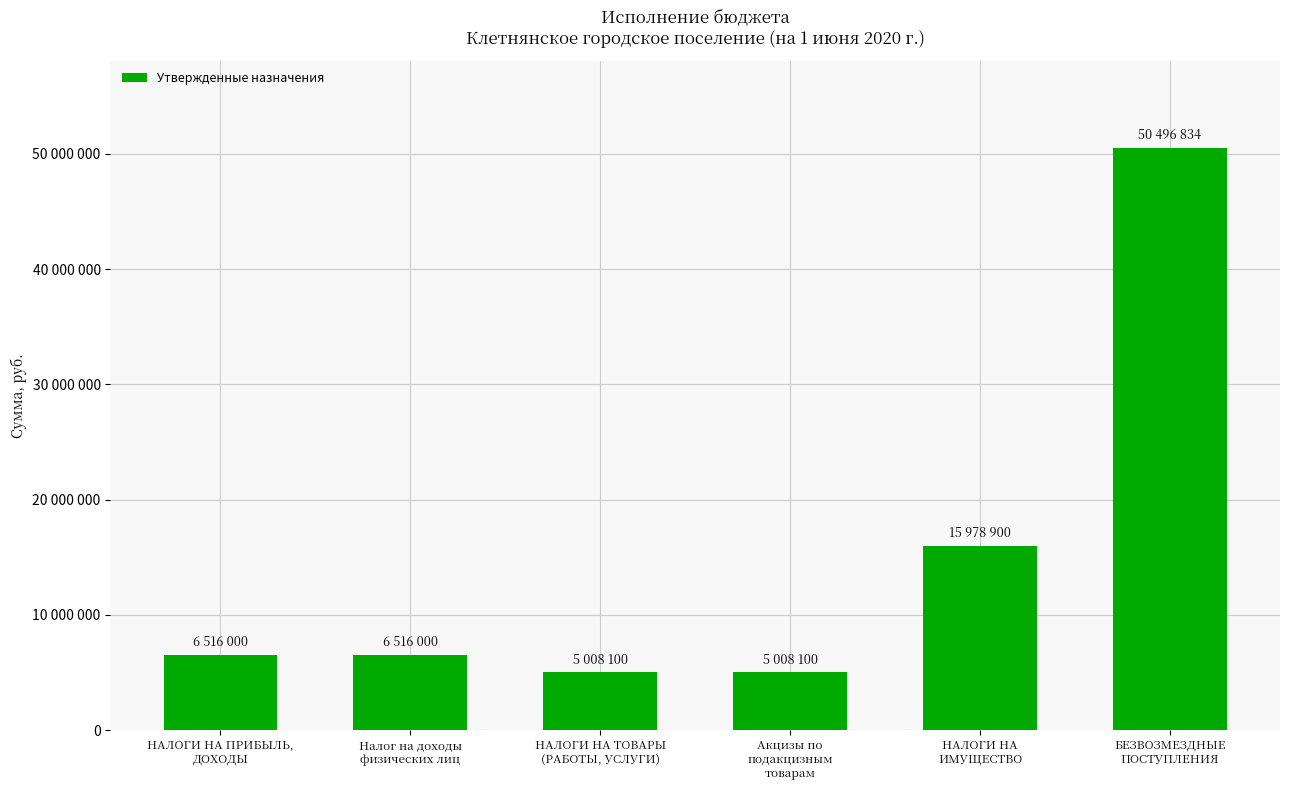

Rank the categories by value from lowest to highest.

НАЛОГИ НА ТОВАРЫ
(РАБОТЫ, УСЛУГИ), Акцизы по
подакцизным
товарам, НАЛОГИ НА ПРИБЫЛЬ,
ДОХОДЫ, Налог на доходы
физических лиц, НАЛОГИ НА
ИМУЩЕСТВО, БЕЗВОЗМЕЗДНЫЕ
ПОСТУПЛЕНИЯ